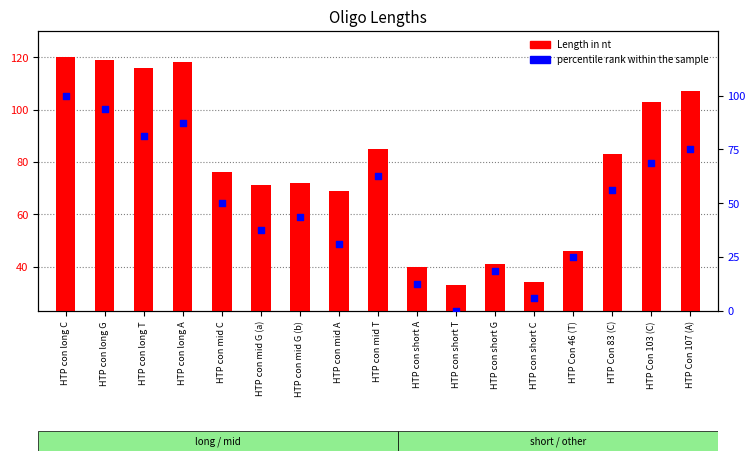

Is the value of Length in nt at HTP con short T greater than the value of percentile rank within the sample at HTP con long A?

No